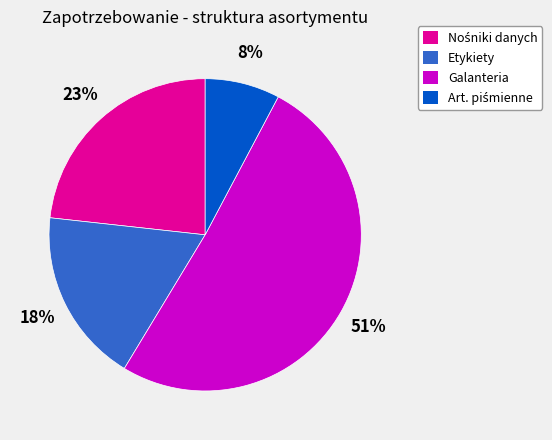

True or false: Galanteria accounts for 51% of the total.

True